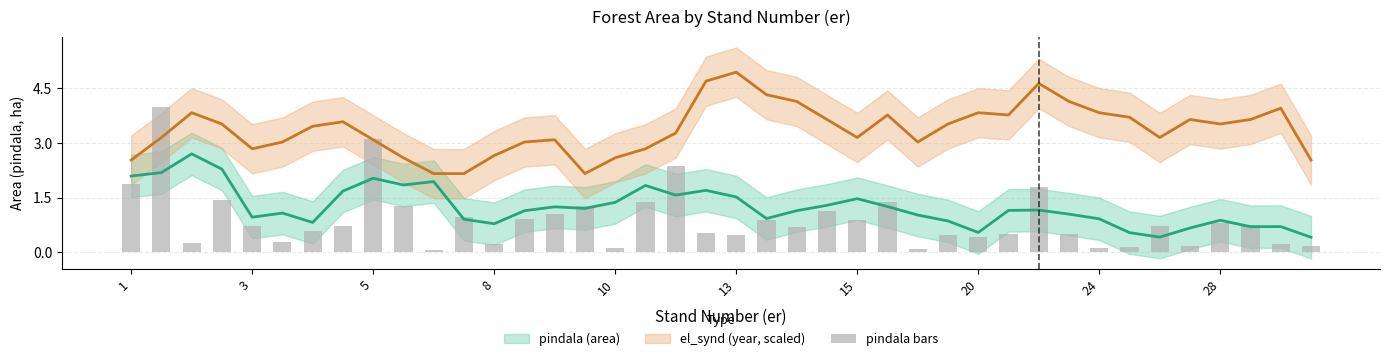

What is the sum of all values?

35.8